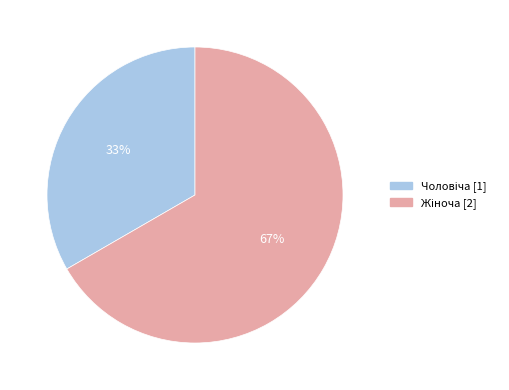

Count the number of slices in the pie.

2